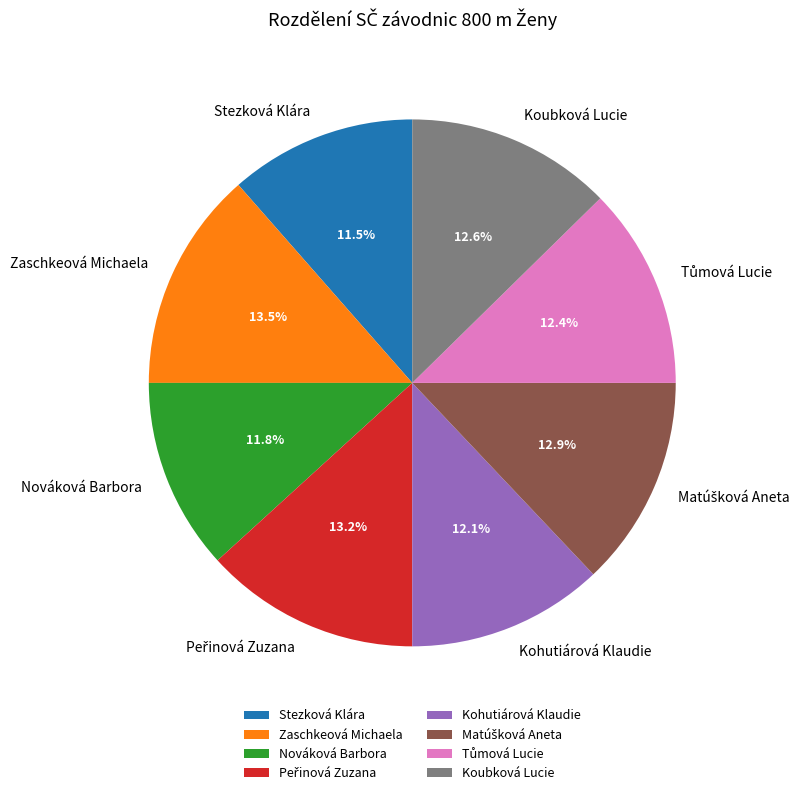

What is the ratio of the value at Kohutiárová Klaudie to the value at Zaschkeová Michaela?

0.9